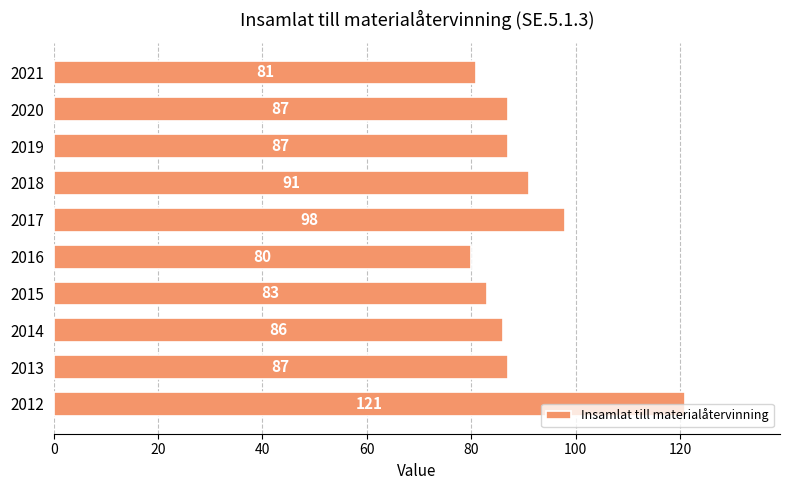

Where is the data nearest to the value 100?

2017